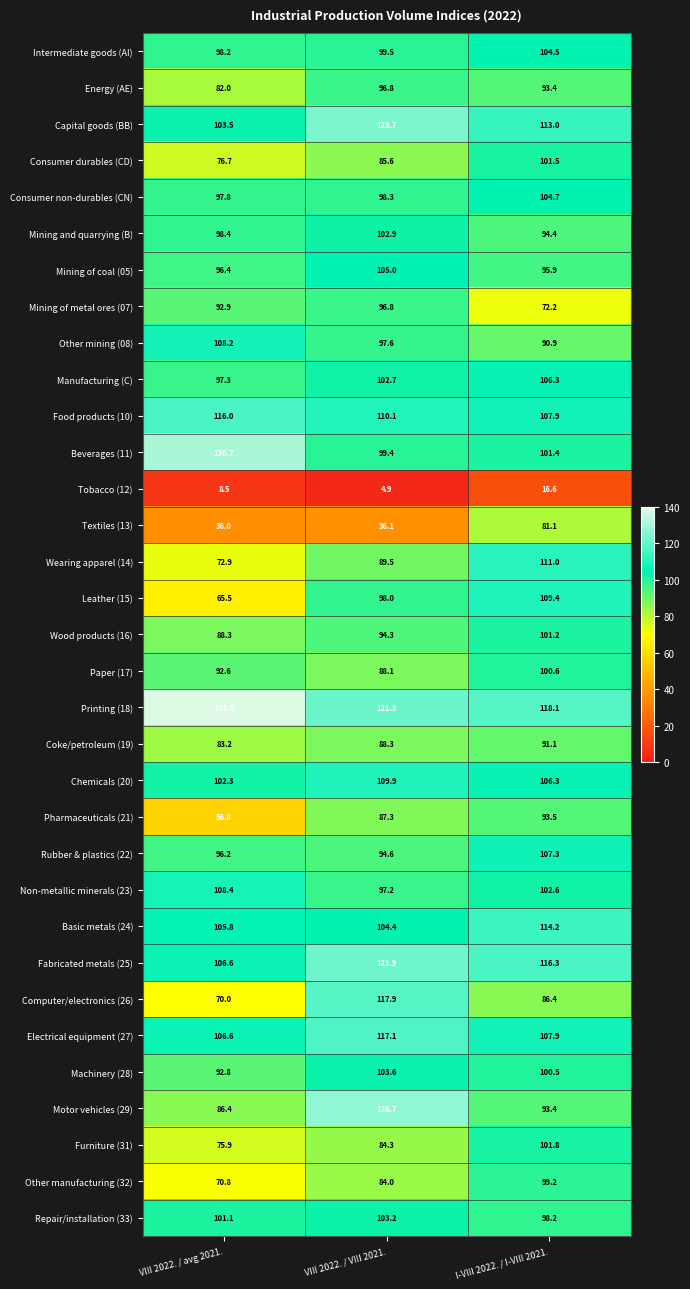

At which category is the sum across all series the highest?

I-VIII 2022. / I-VIII 2021.